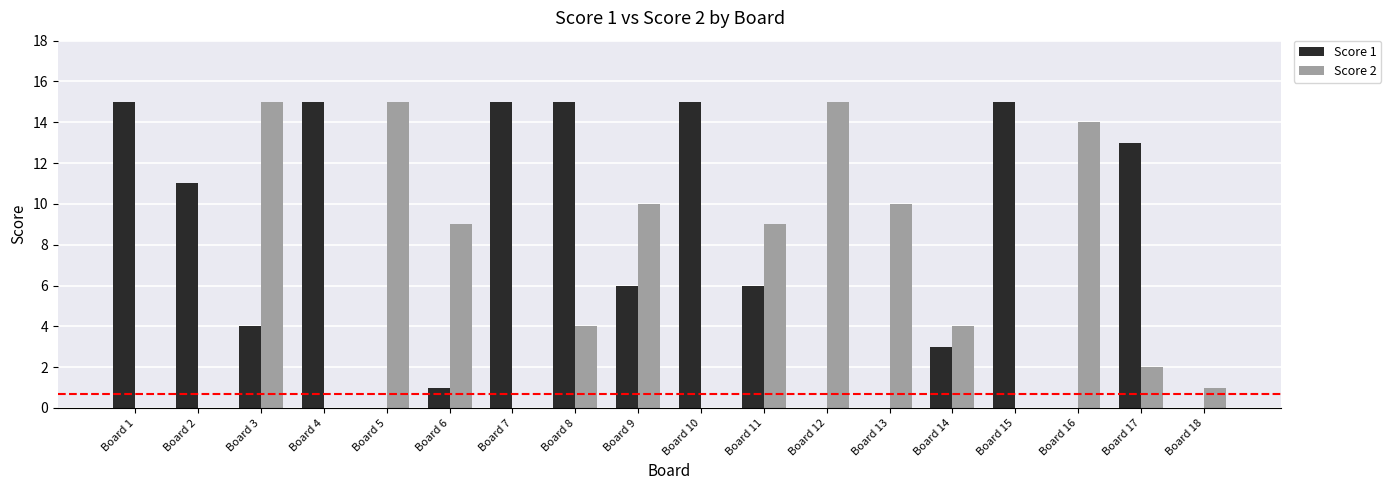

What is the spread (max minus min) of values at Board 2?

11